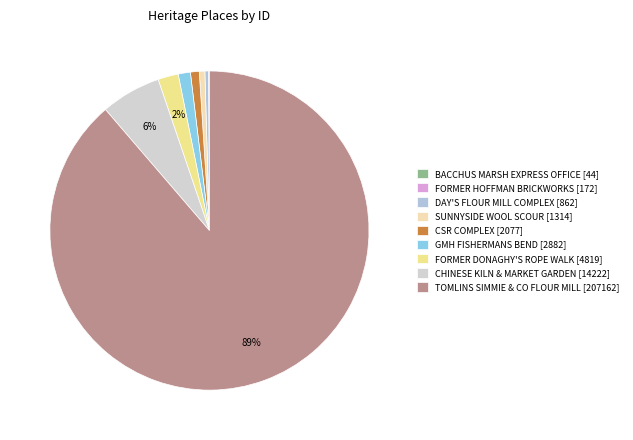

Which category has the biggest portion of the pie?

TOMLINS SIMMIE & CO FLOUR MILL